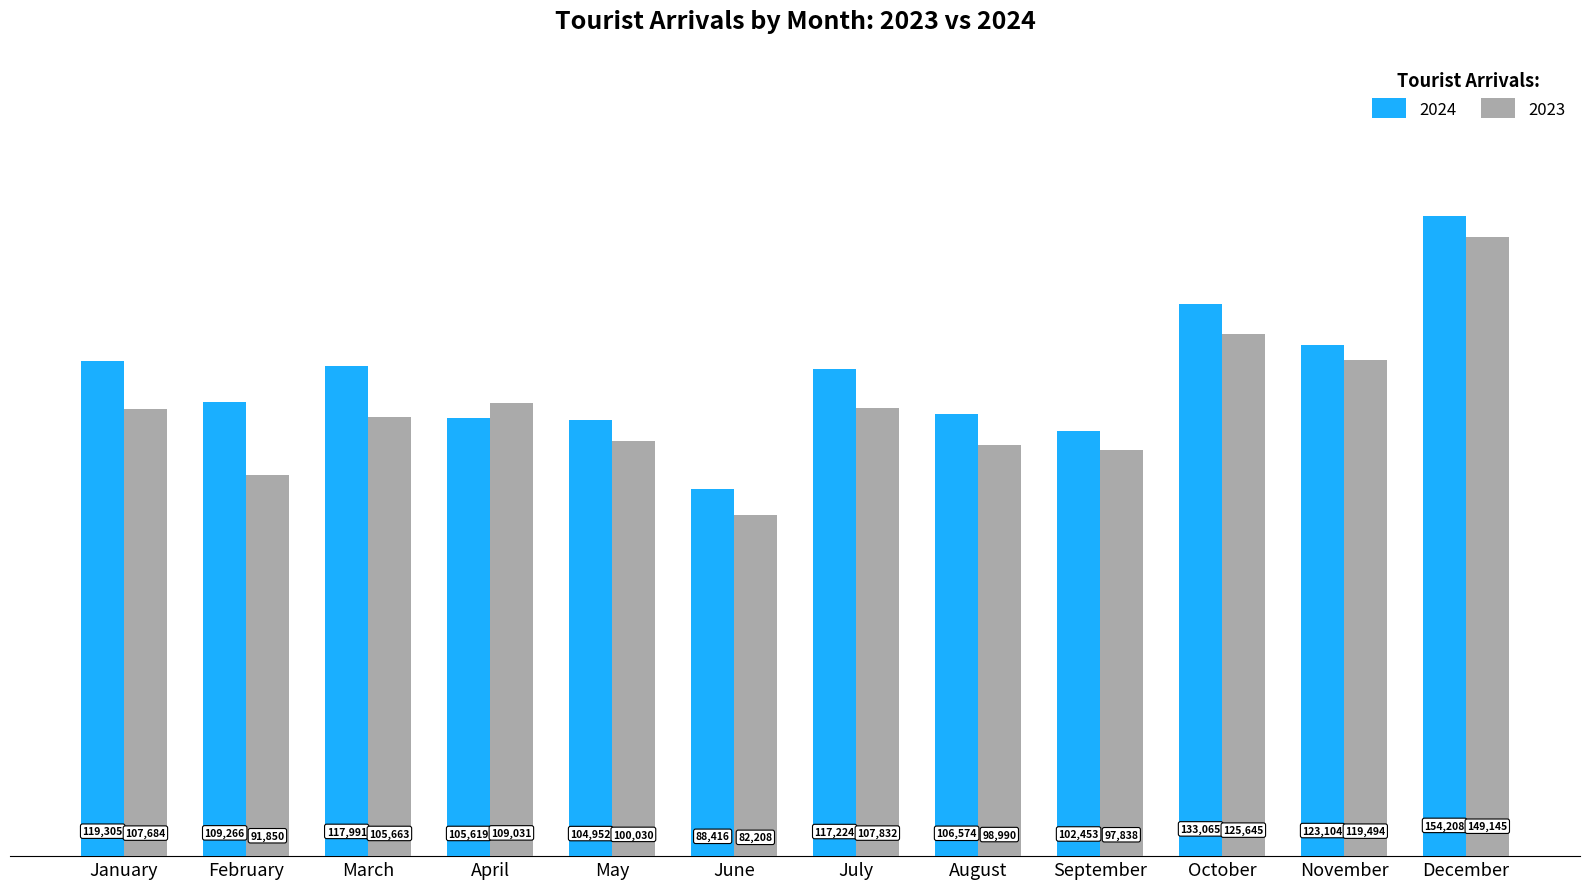

How many data points in 2024 are less than 117224?

6